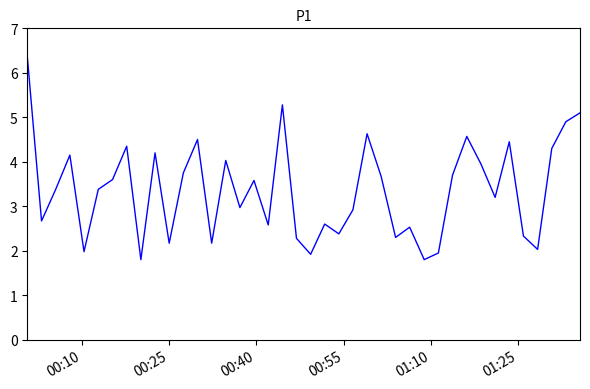

What is the difference between the maximum and minimum values?

4.5